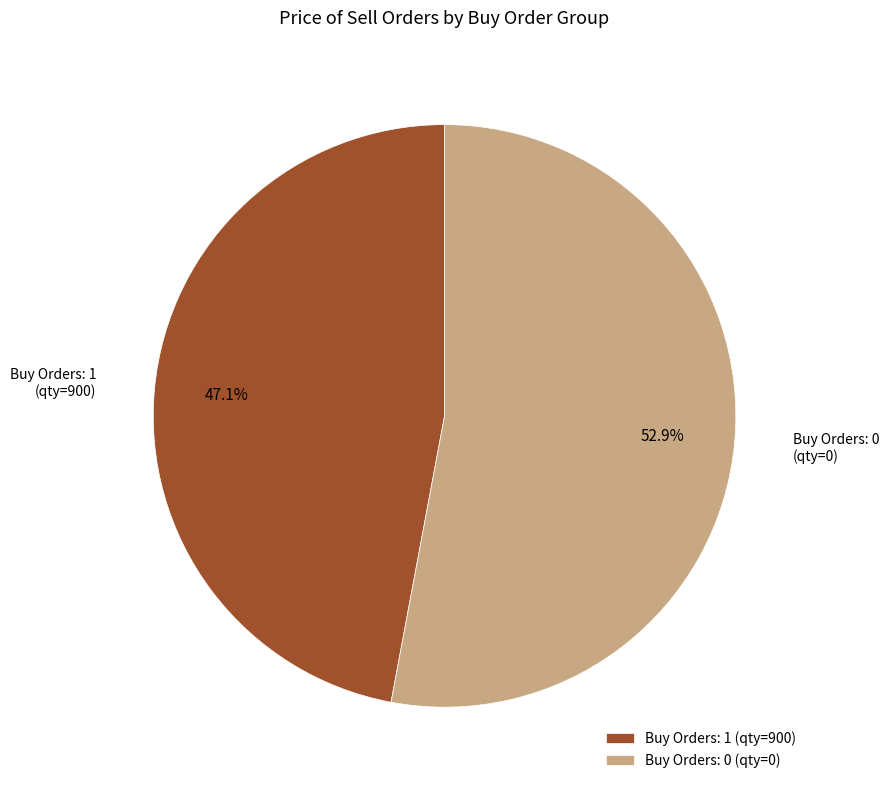

Which has a higher value, Buy Orders: 1 (qty=900) or Buy Orders: 0 (qty=0)?

Buy Orders: 0 (qty=0)